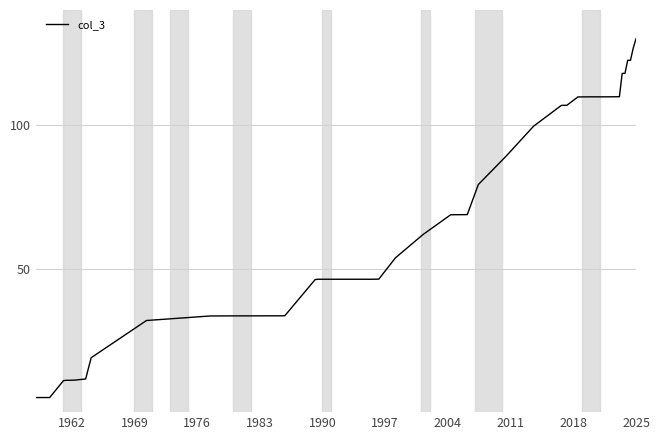

What is the minimum value shown in the chart?

5.1